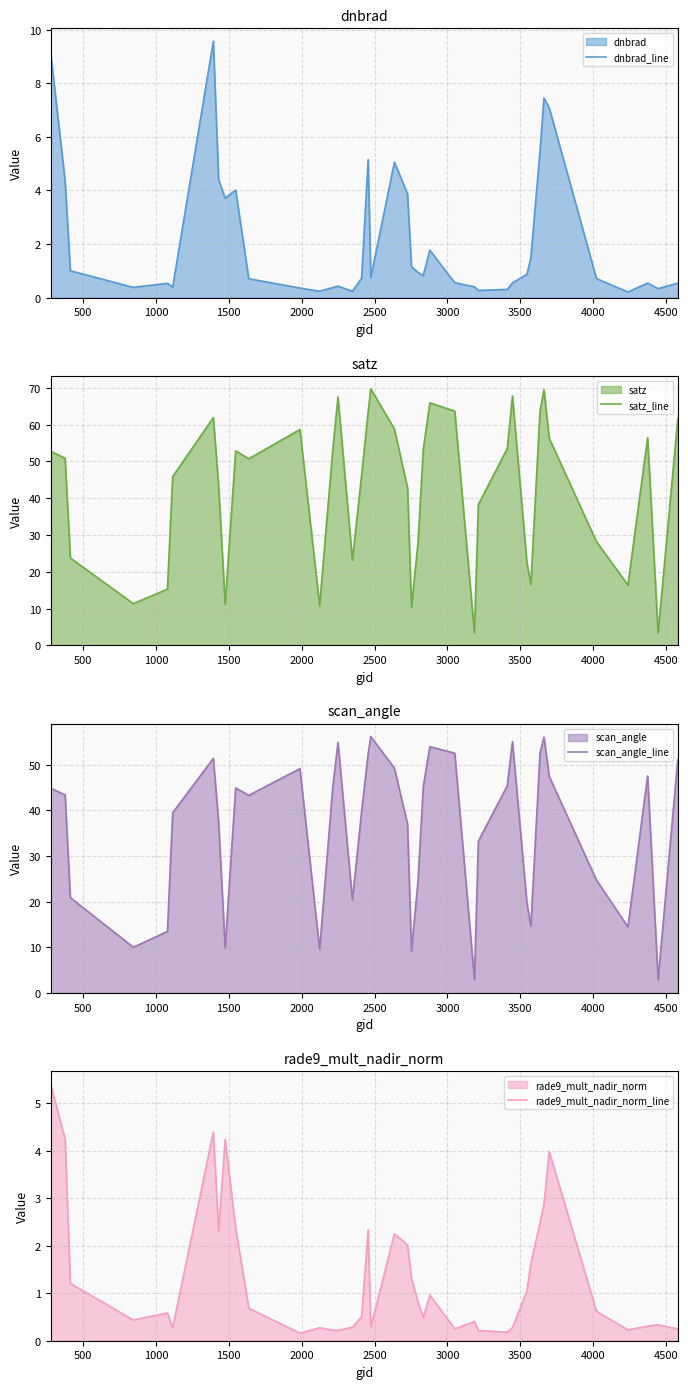

What is the maximum value for dnbrad_line?

9.6